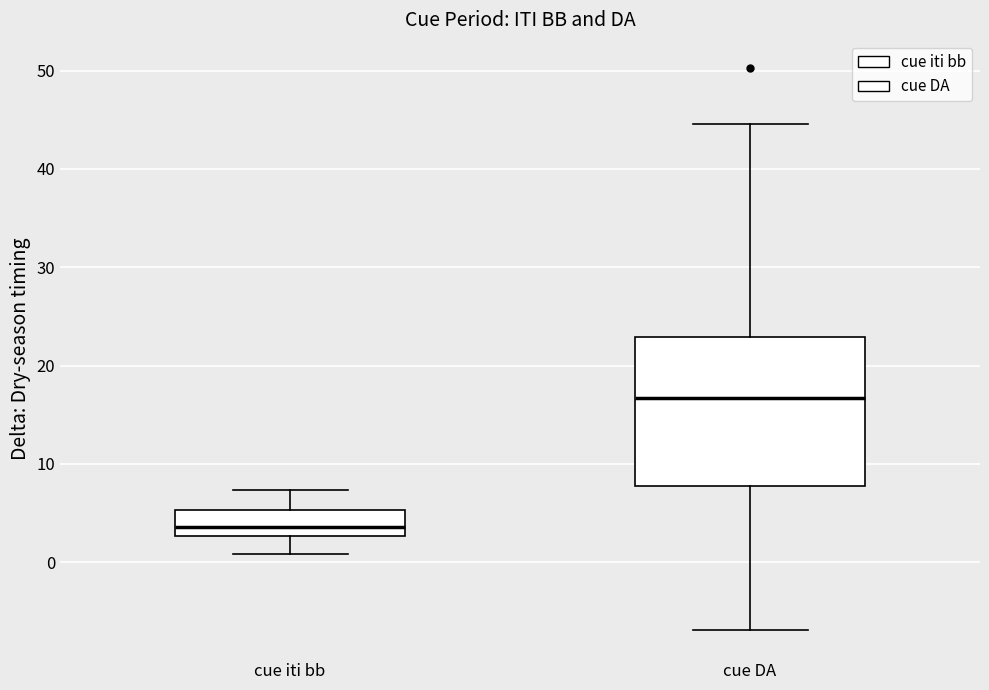

Reading left to right, read every box against the y-axis: the position of its median line, the range the box covers, and the ends of its whiskers. The values are not printed on the chart, so give them approximately, as read against the axis.

cue iti bb: median 4, box 3 to 5, whiskers 1 to 7
cue DA: median 17, box 8 to 23, whiskers -7 to 45